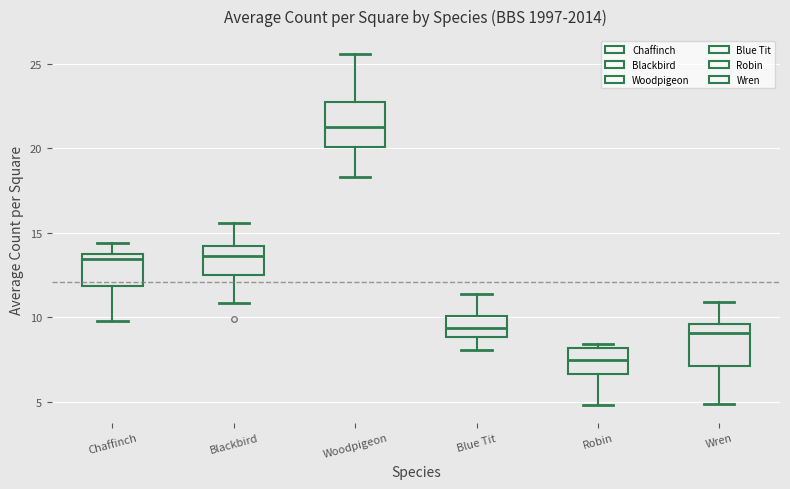

Reading left to right, read every box against the y-axis: the position of its median line, the range the box covers, and the ends of its whiskers. The values are not printed on the chart, so give them approximately, as read against the axis.

Chaffinch: median 13.5, box 12.0 to 14.0, whiskers 10.0 to 14.5
Blackbird: median 13.5, box 12.5 to 14.0, whiskers 11.0 to 15.5
Woodpigeon: median 21.5, box 20.0 to 22.5, whiskers 18.5 to 25.5
Blue Tit: median 9.5, box 9.0 to 10.0, whiskers 8.0 to 11.5
Robin: median 7.5, box 6.5 to 8.0, whiskers 5.0 to 8.5
Wren: median 9.0, box 7.0 to 9.5, whiskers 5.0 to 11.0